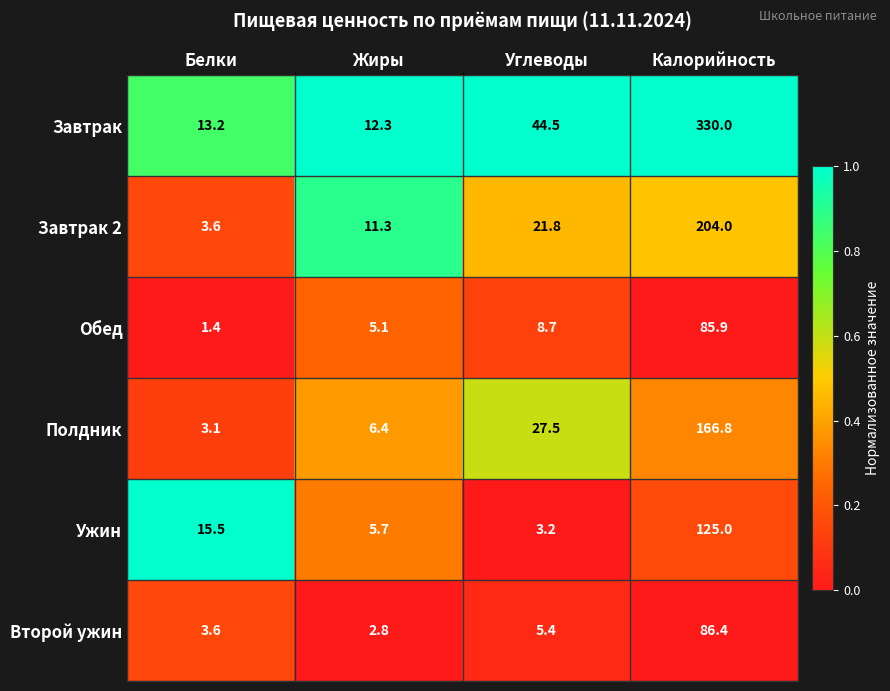

What is the difference between the highest and lowest values at Жиры?

9.5